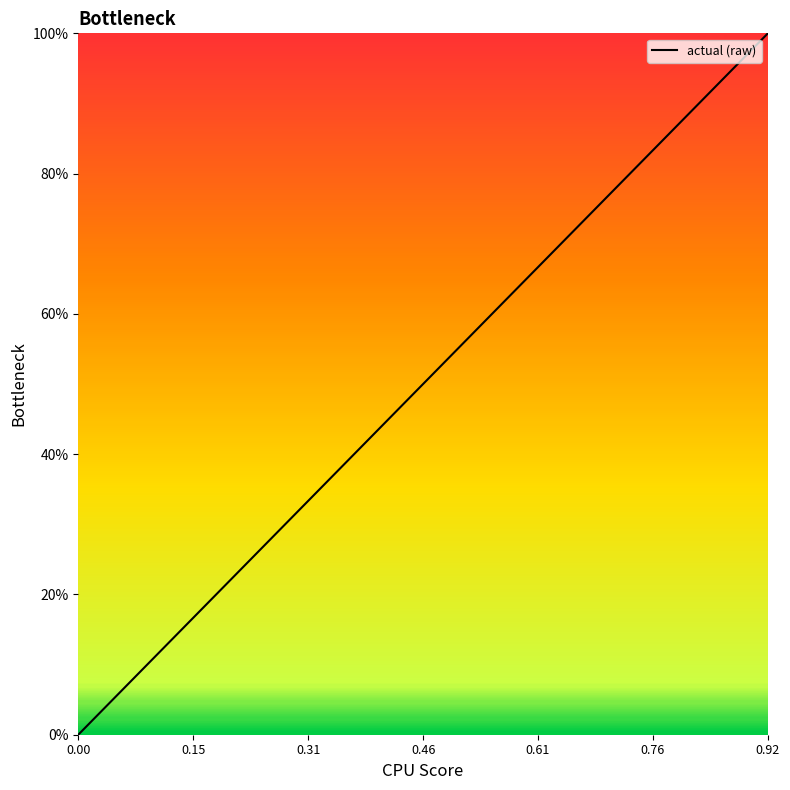

What is the difference between the maximum and minimum values?

100.0